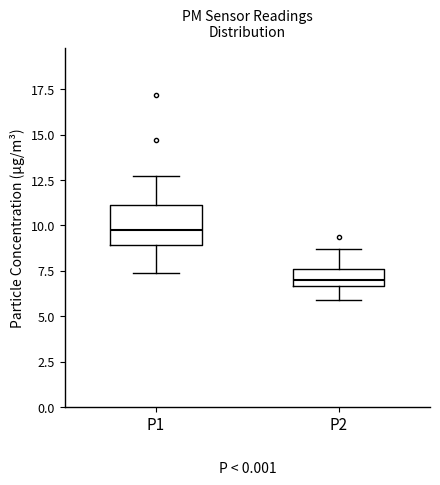

Which box is the tallest, from its lower edge to its upper edge?

P1